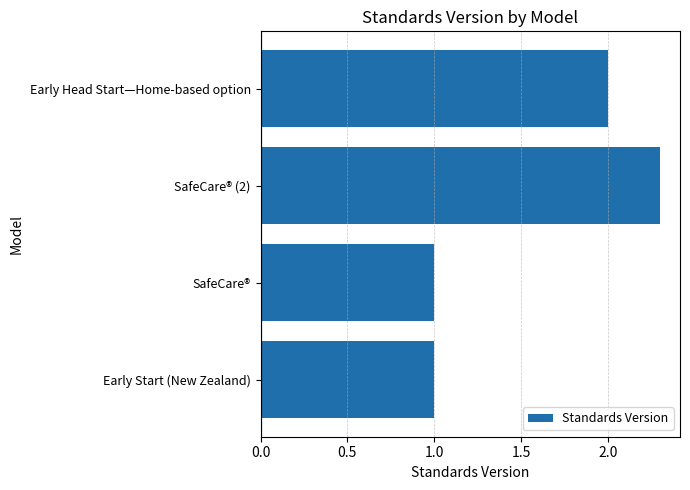

Are the bars grouped side by side (vs. stacked)?

No